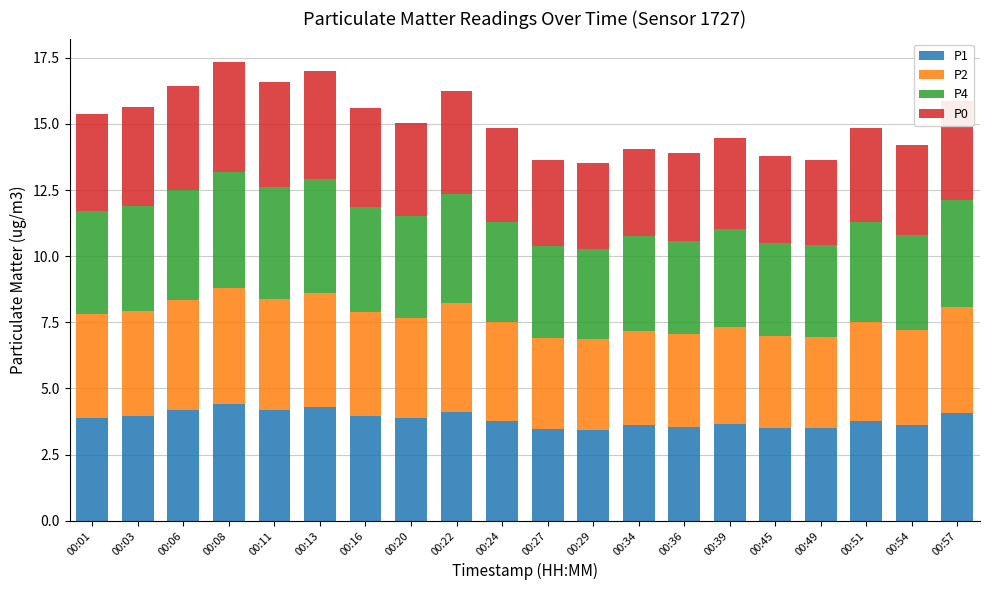

What is the difference between the second highest and minimum values in the P1 series?

0.9